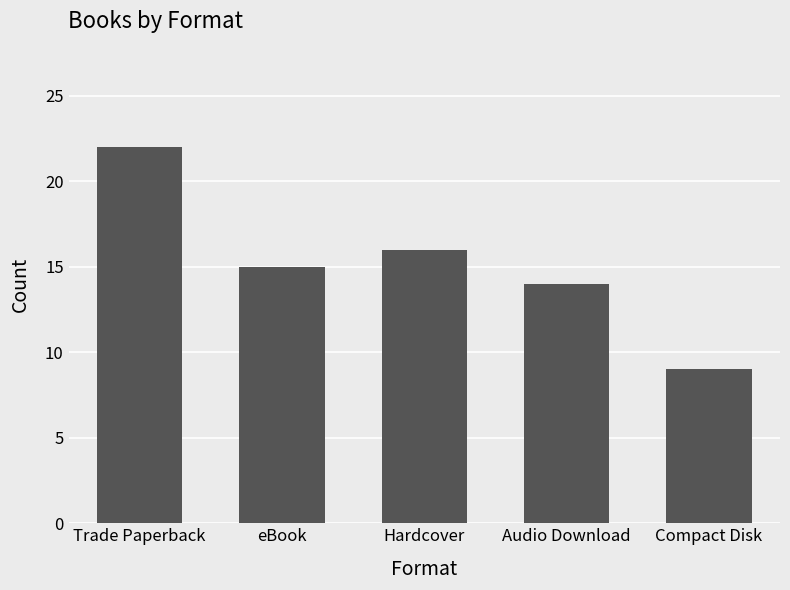

What position from the left is Compact Disk?

5